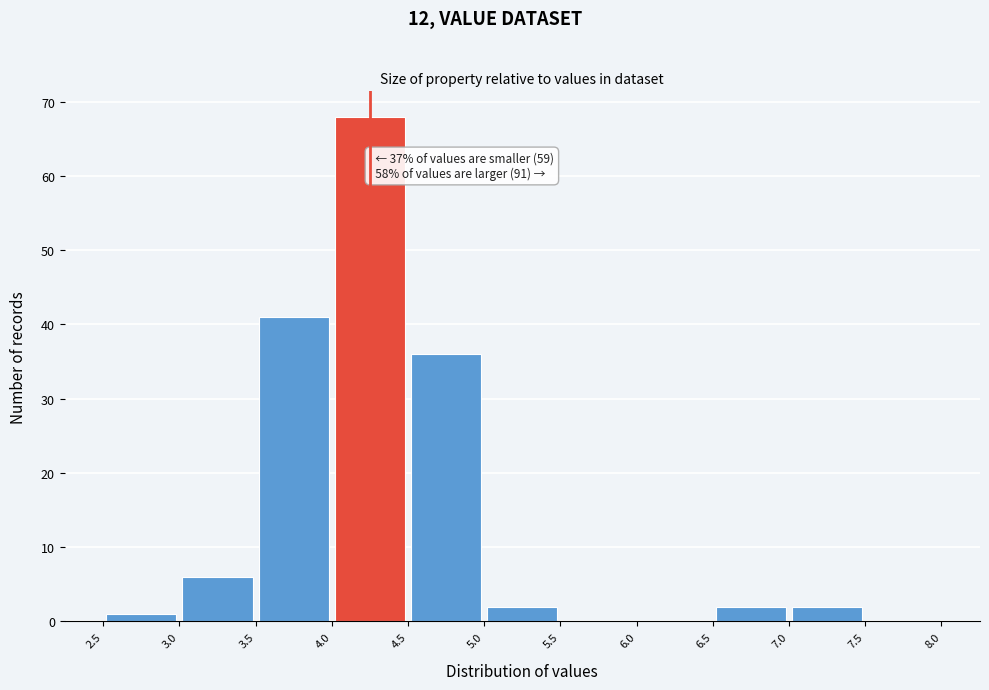

Over which range of the x-axis is the bar tallest?

4.0 to 4.5